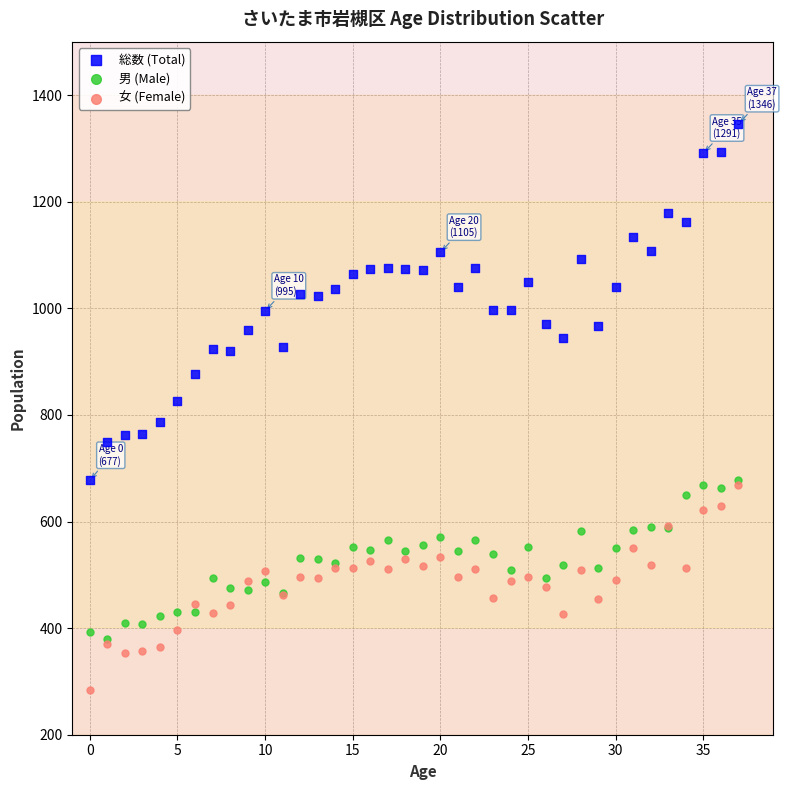

Which series has the widest spread of Y values?

総数 (Total)